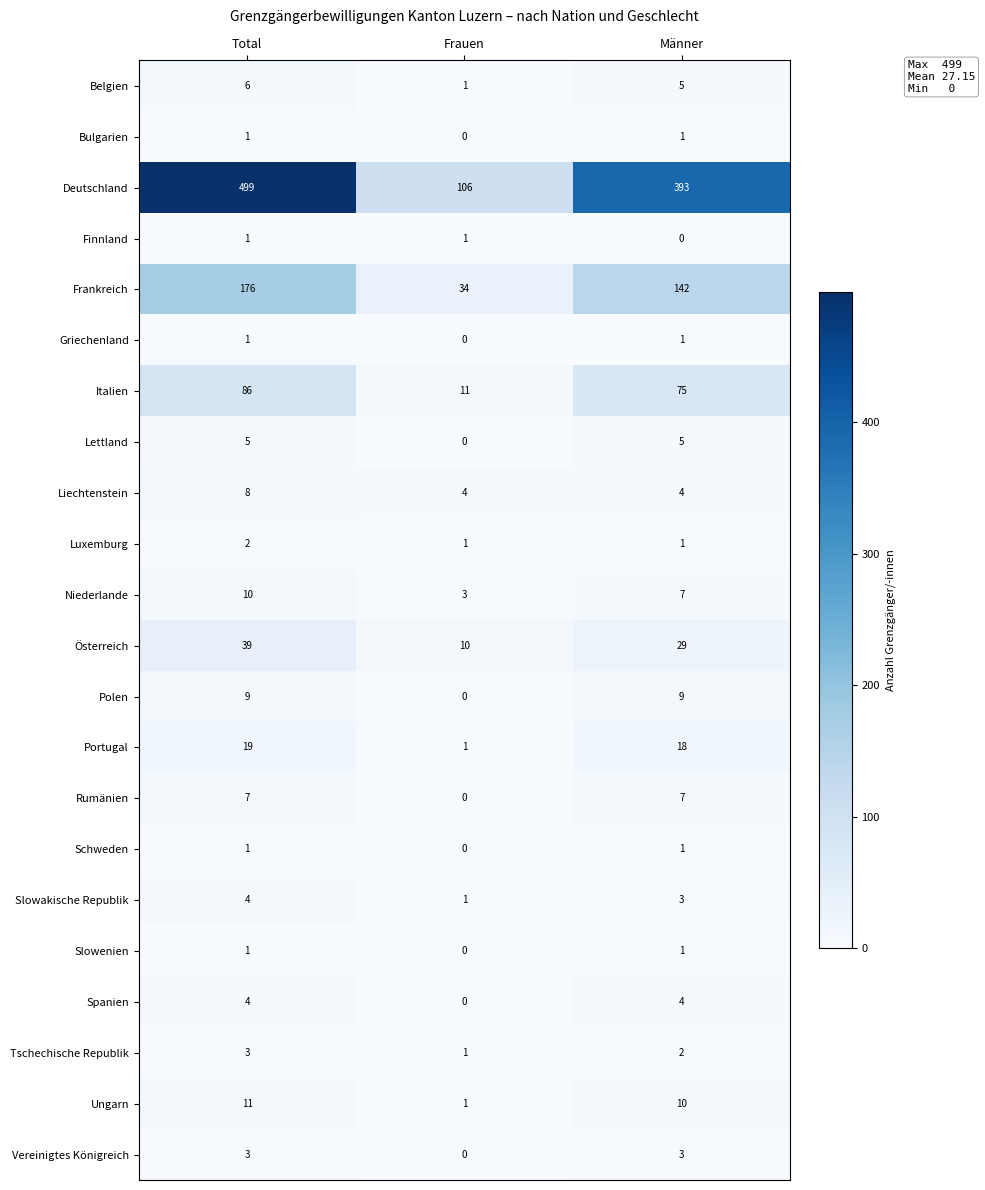

True or false: Slowakische Republik has a value of 3 at Männer.

True